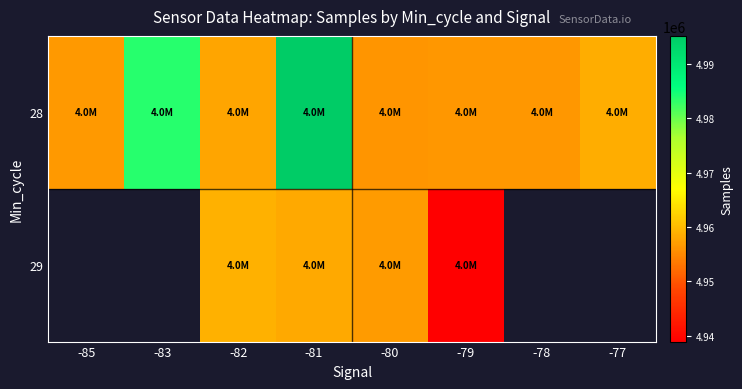

Between -81 and -79, which series saw the biggest shift?

28